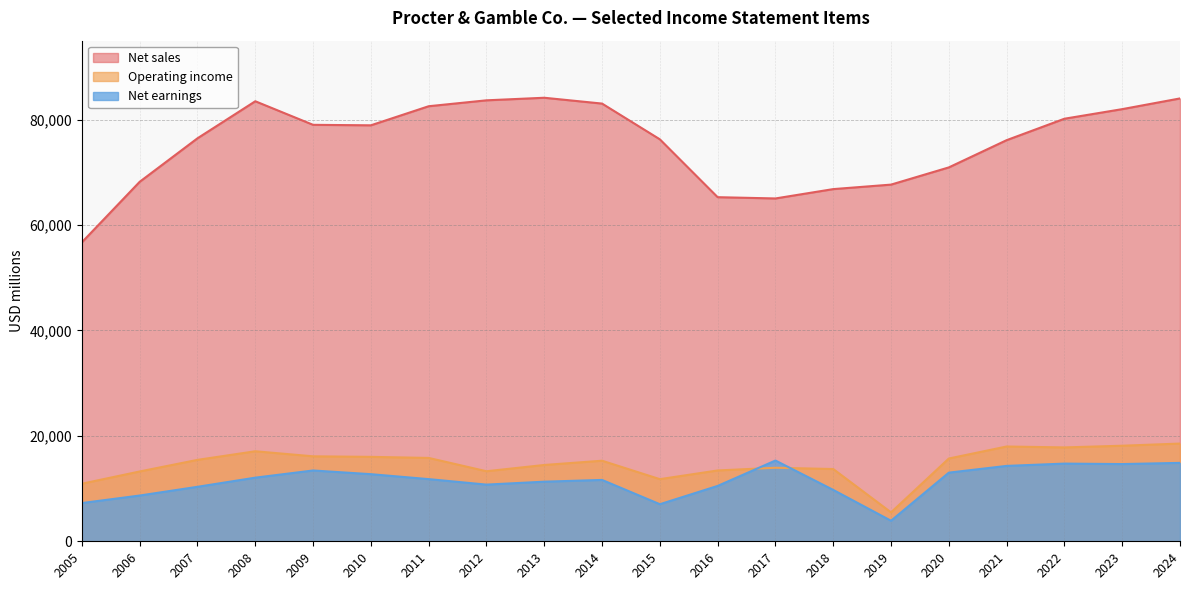

True or false: Net earnings and Net sales intersect in this chart.

False